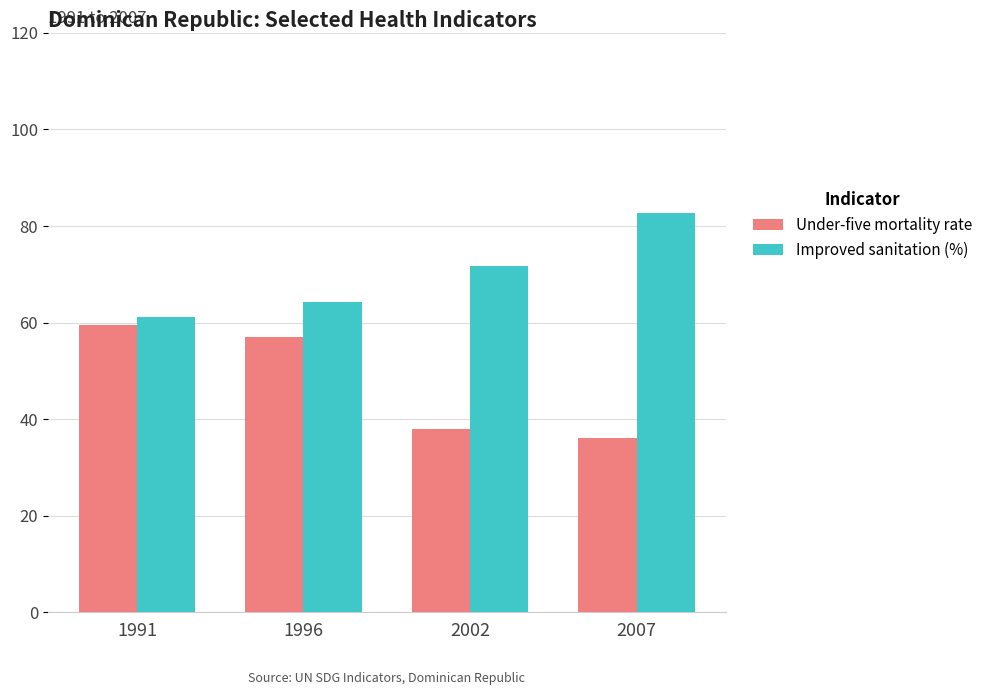

How many distinct data groups are displayed?

2